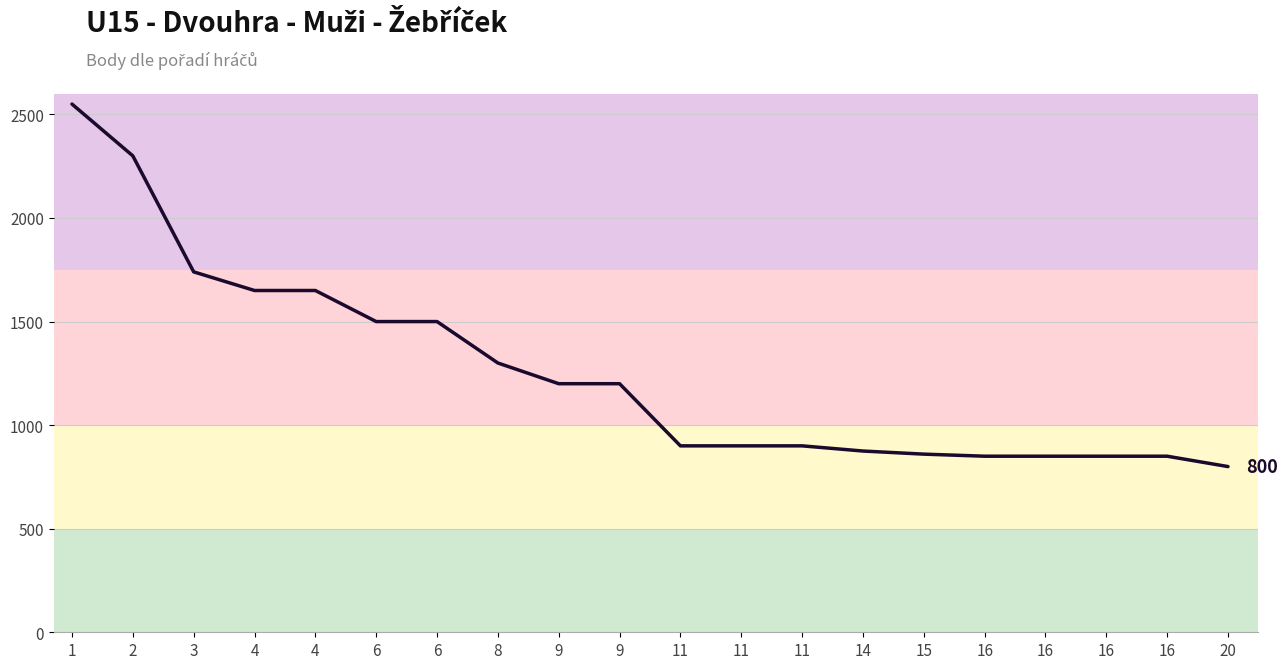

How many lines are shown in the chart?

1